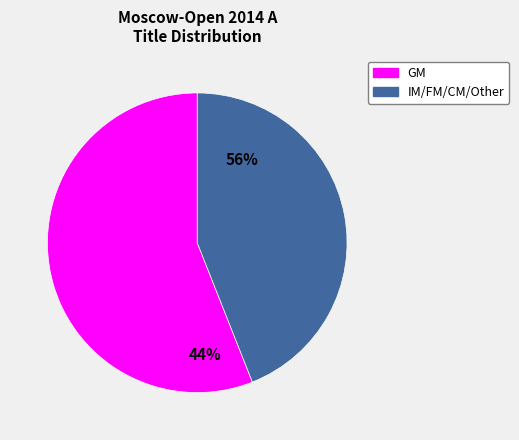

What is the majority slice?

GM